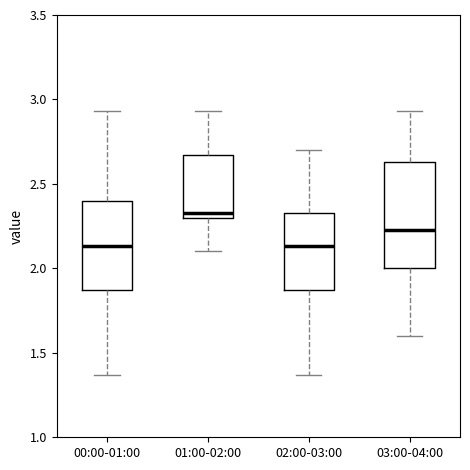

Reading left to right, transcribe this box plot: for each box, give where its median line is, the range the box spans, and where its two whiskers end, as read against the y-axis. The values are not printed on the chart, so give them approximately, as read against the axis.

00:00-01:00: median 2.15, box 1.85 to 2.40, whiskers 1.35 to 2.95
01:00-02:00: median 2.35, box 2.30 to 2.65, whiskers 2.10 to 2.95
02:00-03:00: median 2.15, box 1.85 to 2.35, whiskers 1.35 to 2.70
03:00-04:00: median 2.25, box 2.00 to 2.65, whiskers 1.60 to 2.95